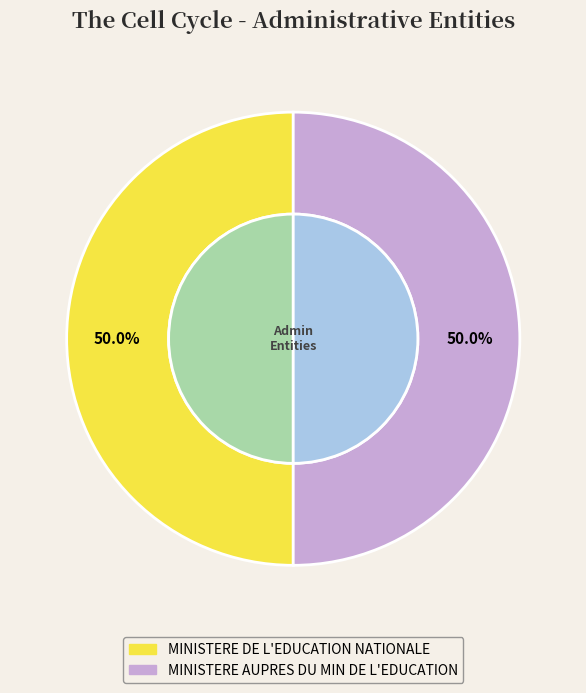

To the nearest percent, what is the combined percentage of MINISTERE AUPRES DU MIN DE L'EDUCATION and MINISTERE DE L'EDUCATION NATIONALE?

100%